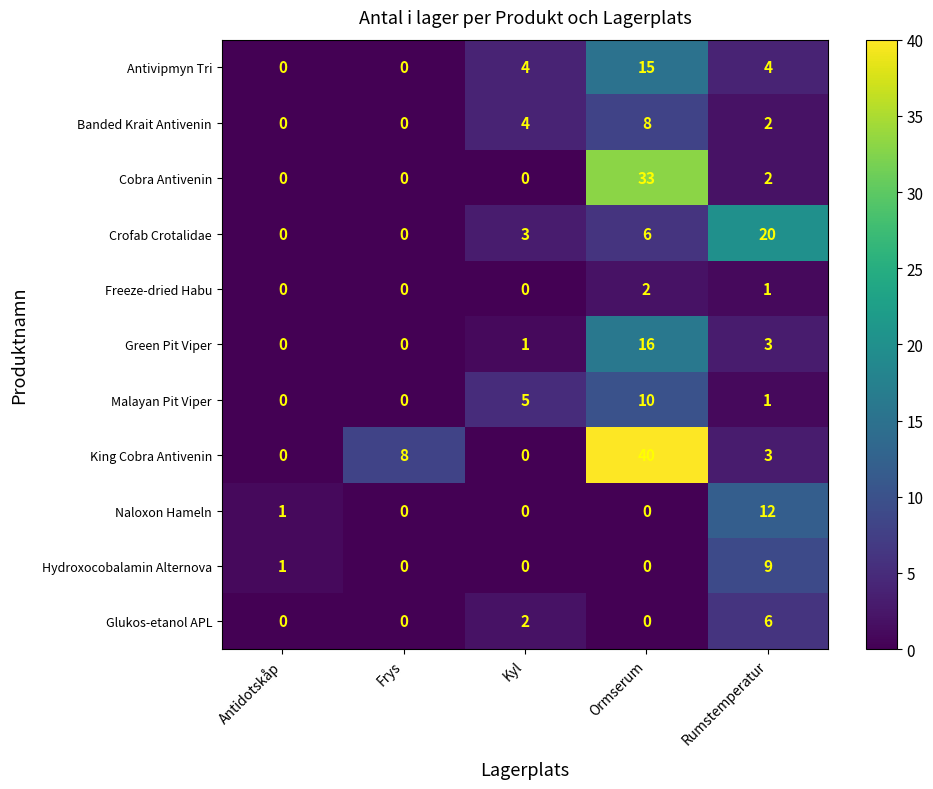

How many Antivipmyn Tri values are between 0 and 4?

4